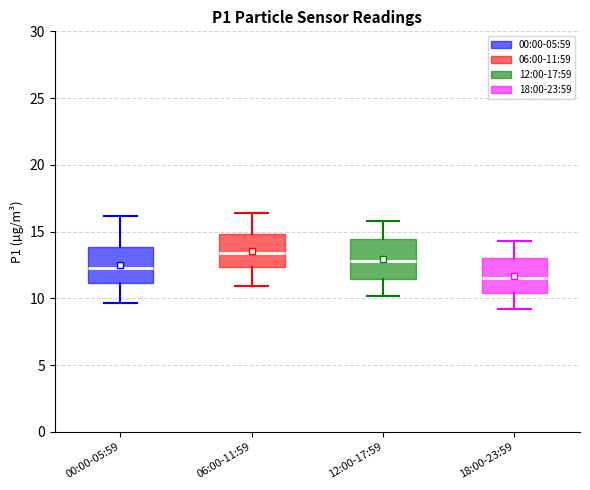

Which box has the lowest median line?

18:00-23:59